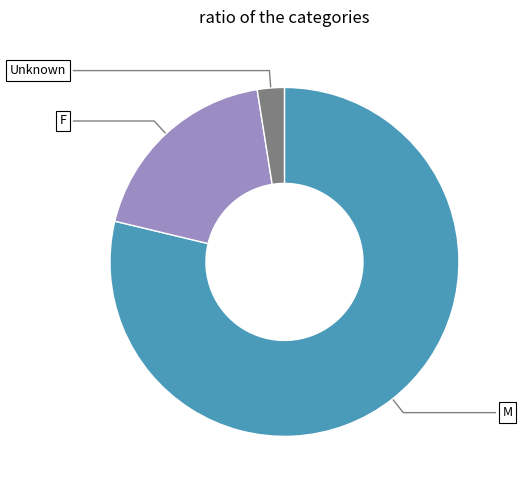

Is there any slice that represents more than half of the pie?

Yes